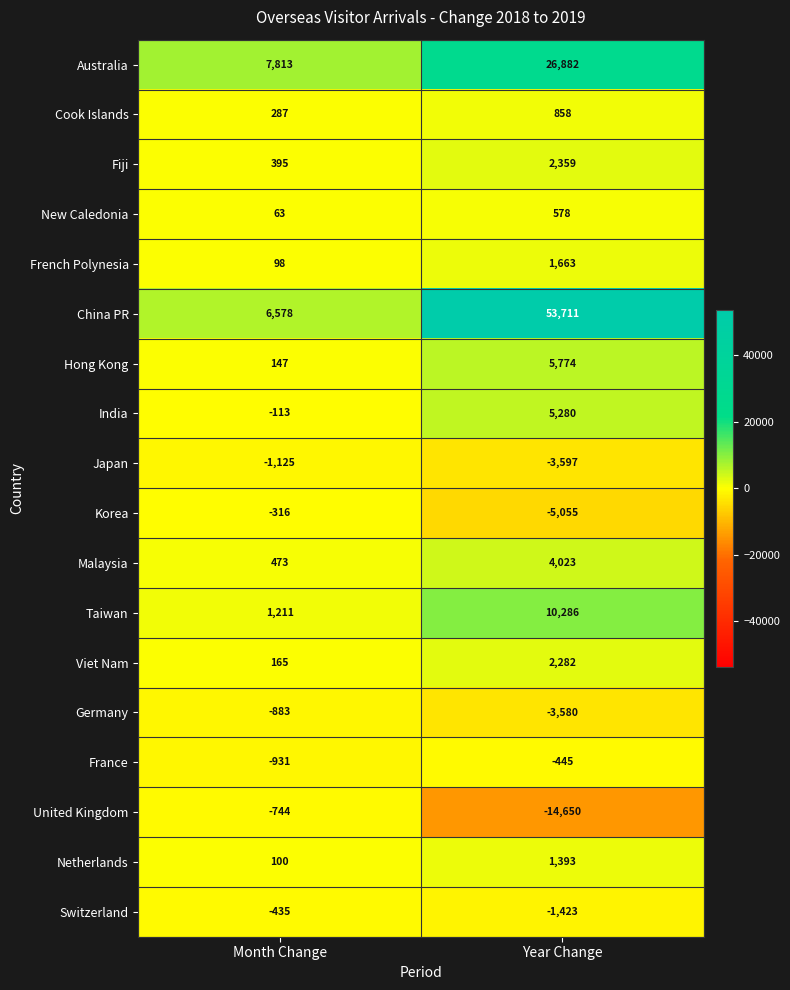

Which series changed the most between Month Change and Year Change?

China PR